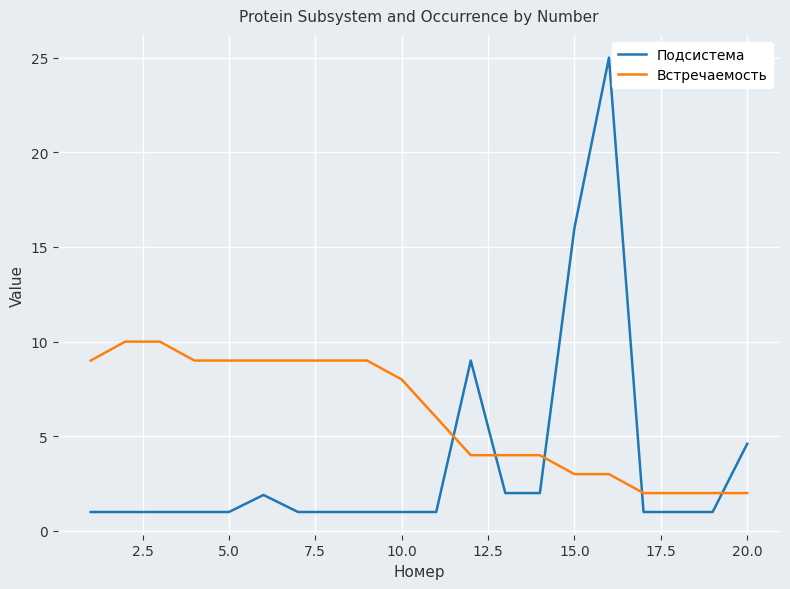

True or false: Подсистема and Встречаемость intersect in this chart.

True